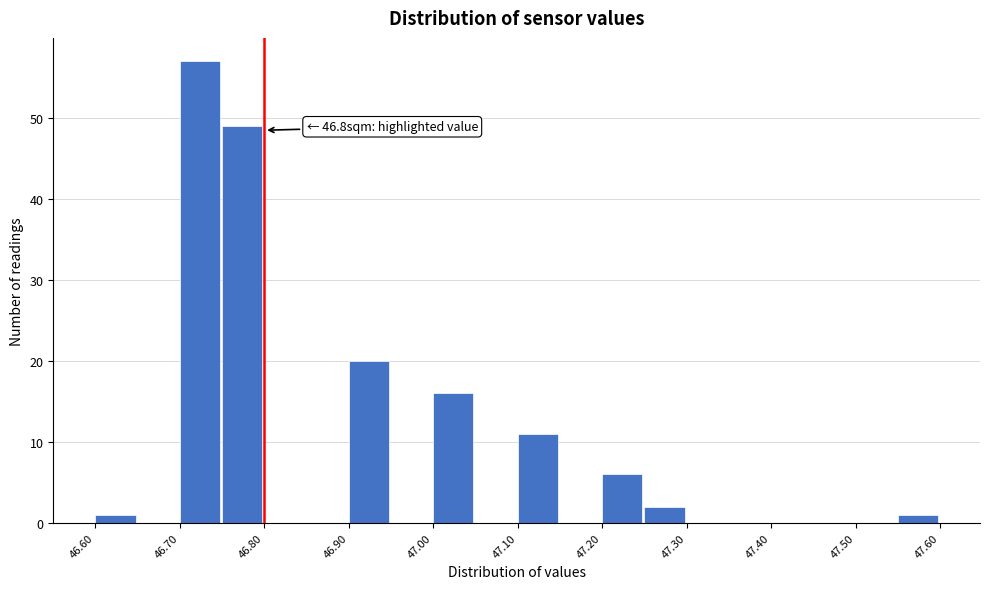

Which range on the x-axis has the tallest bar?

46.70 to 46.75